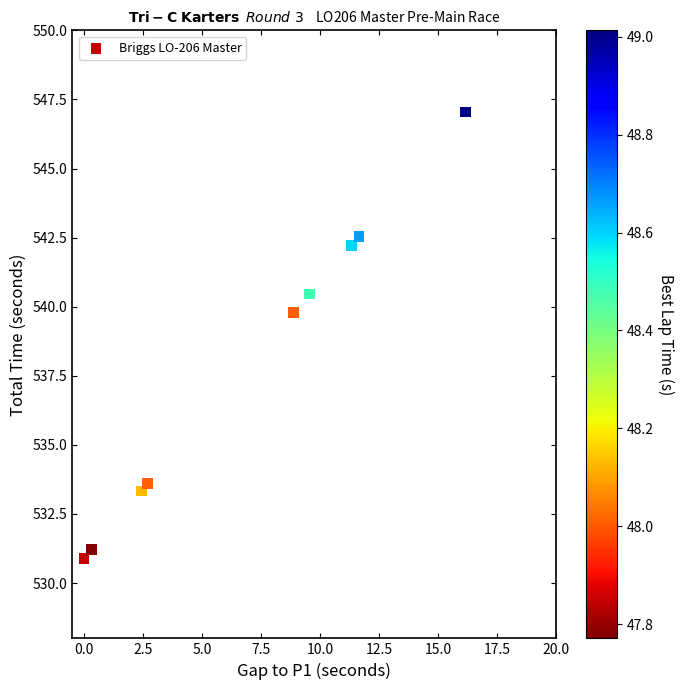

What is the range of X values (max minus min)?

16.2